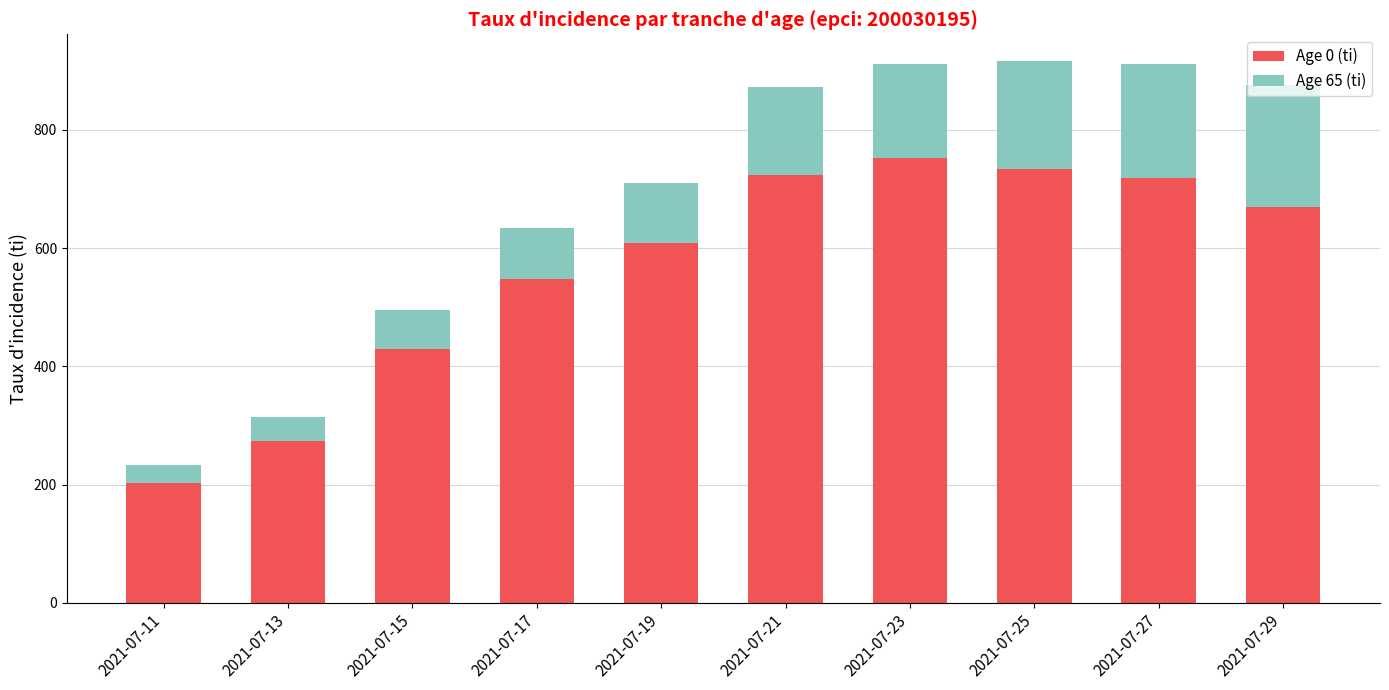

What value does the Age 0 (ti) series have at 2021-07-13?

273.6